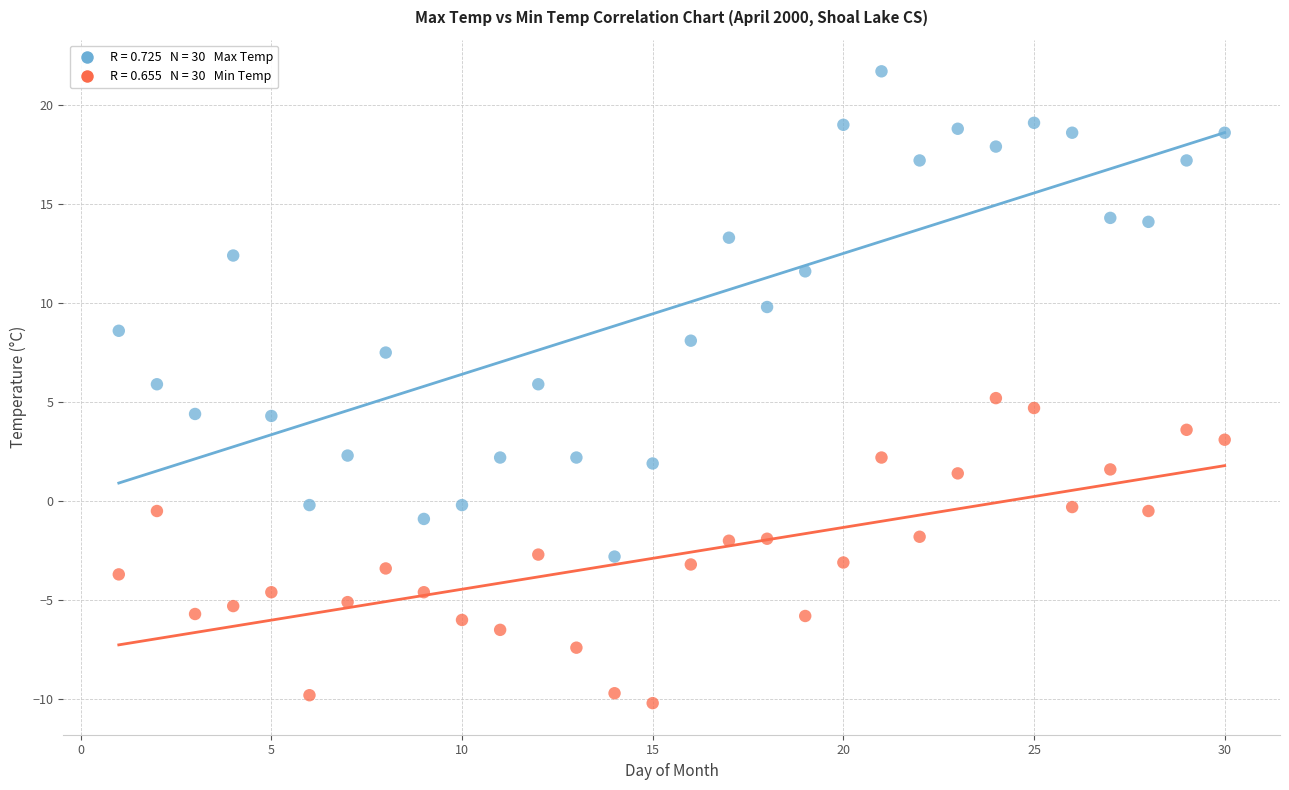

Across all data points, what is the range of X values (max minus min)?

29.0